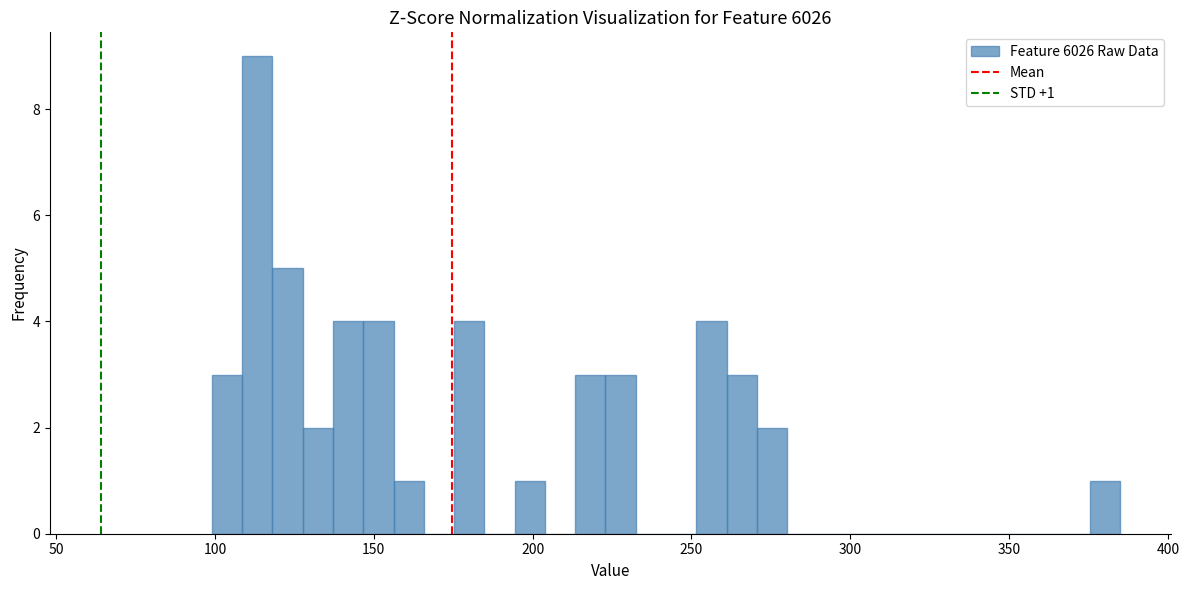

Around what value on the x-axis is the tallest bar? Give the approximate position of its centre, as read against the axis.

115